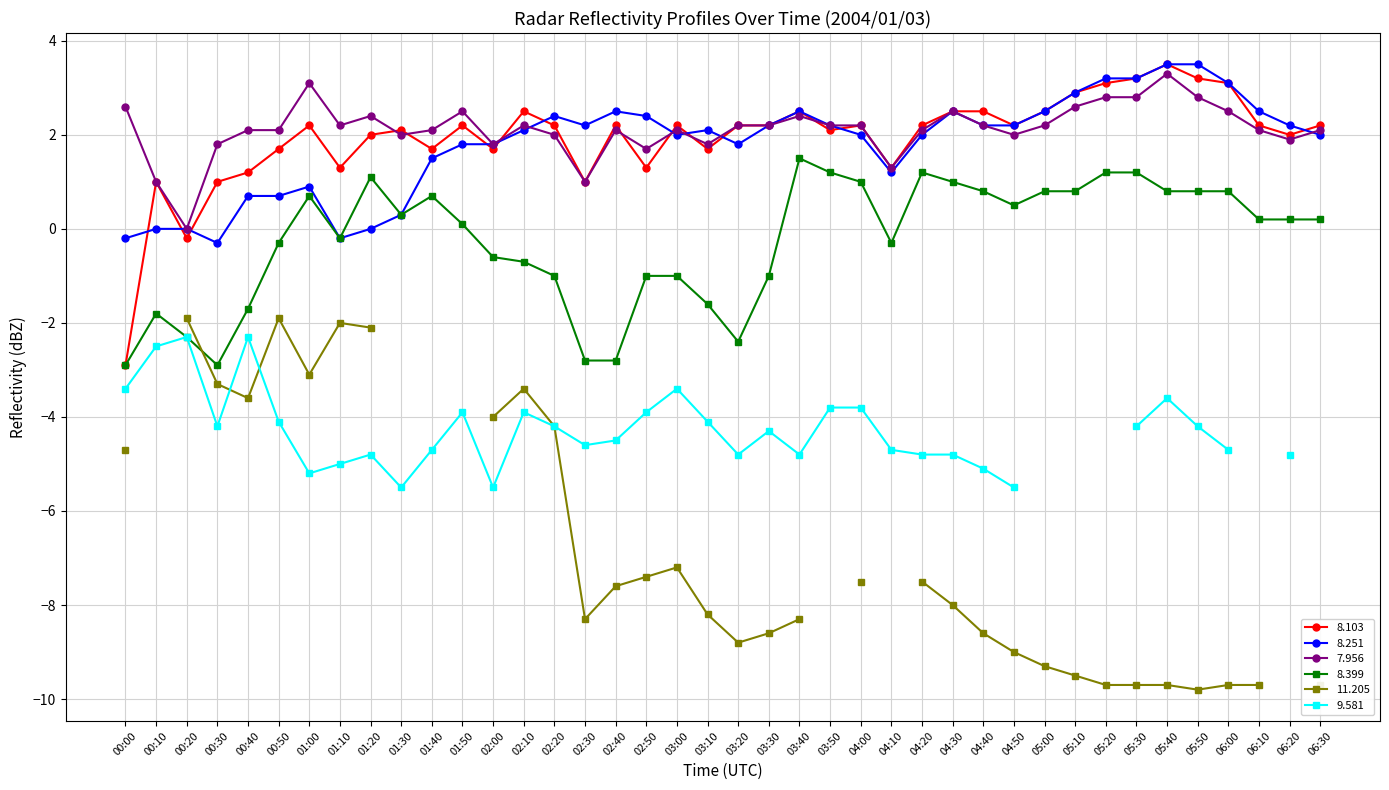

Where is the first local minimum for   8.251?

00:30